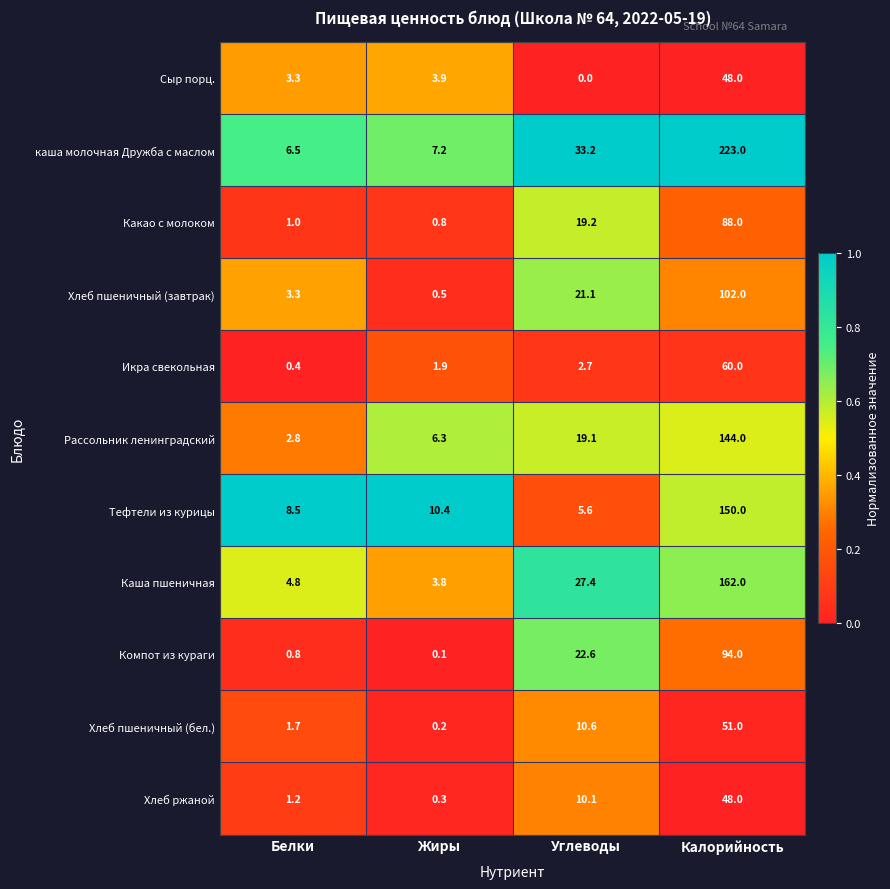

What is the total value across all series at Калорийность?

1170.0